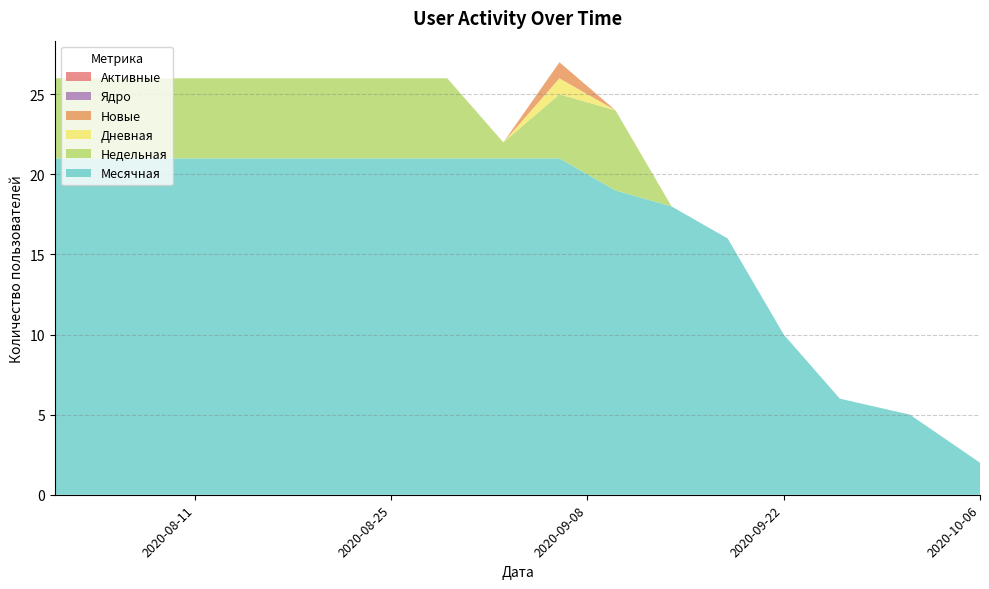

Reading right to left, what are all the values shown in this chart?

Месячная: 2	5	6	10	16	18	19	21	21	21	21	21	21	21	21	21	21
Недельная: 0	0	0	0	0	0	5	4	1	5	5	5	5	5	5	5	5
Дневная: 0	0	0	0	0	0	0	1	0	0	0	0	0	0	0	0	0
Новые: 0	0	0	0	0	0	0	1	0	0	0	0	0	0	0	0	0
Ядро: 0	0	0	0	0	0	0	0	0	0	0	0	0	0	0	0	0
Активные: 0	0	0	0	0	0	0	0	0	0	0	0	0	0	0	0	0